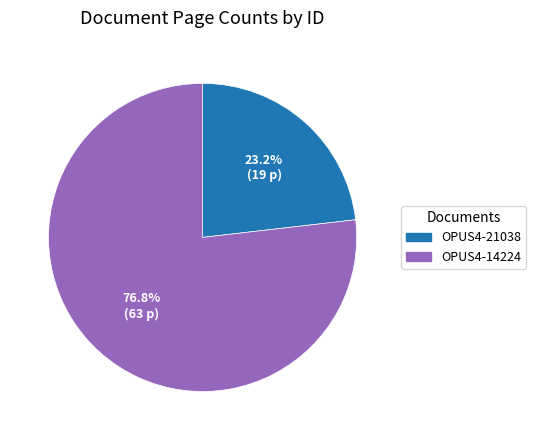

Which category has the smallest portion of the pie?

OPUS4-21038